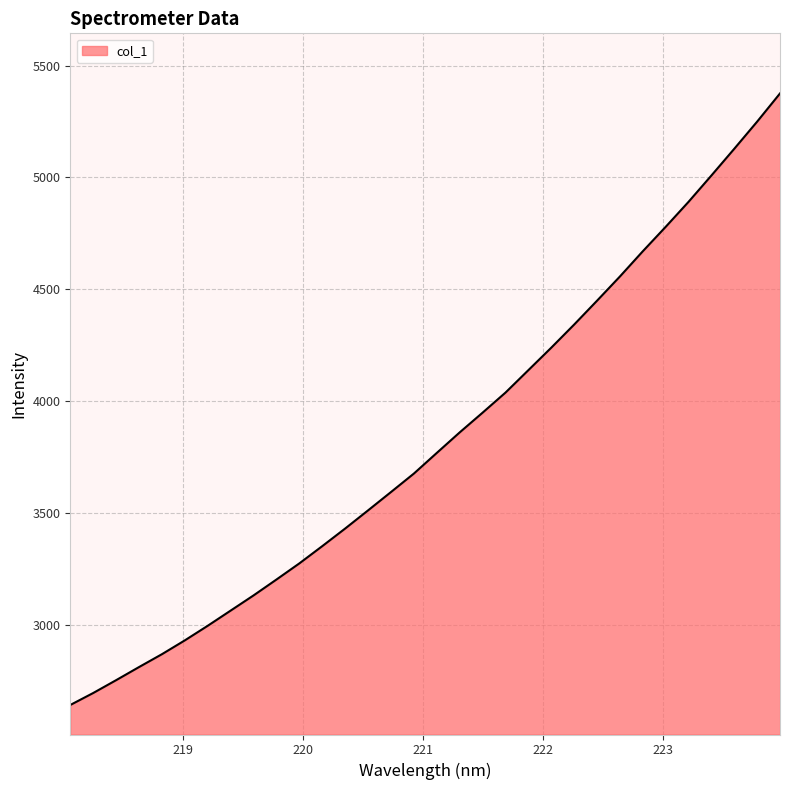

What is the greatest value displayed?

5375.8